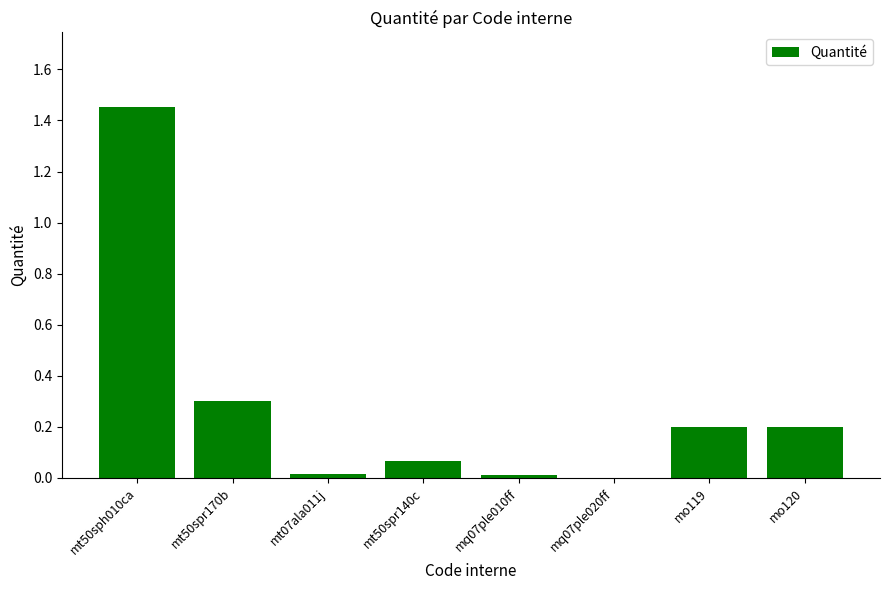

Which category has the highest value across all series?

mt50sph010ca